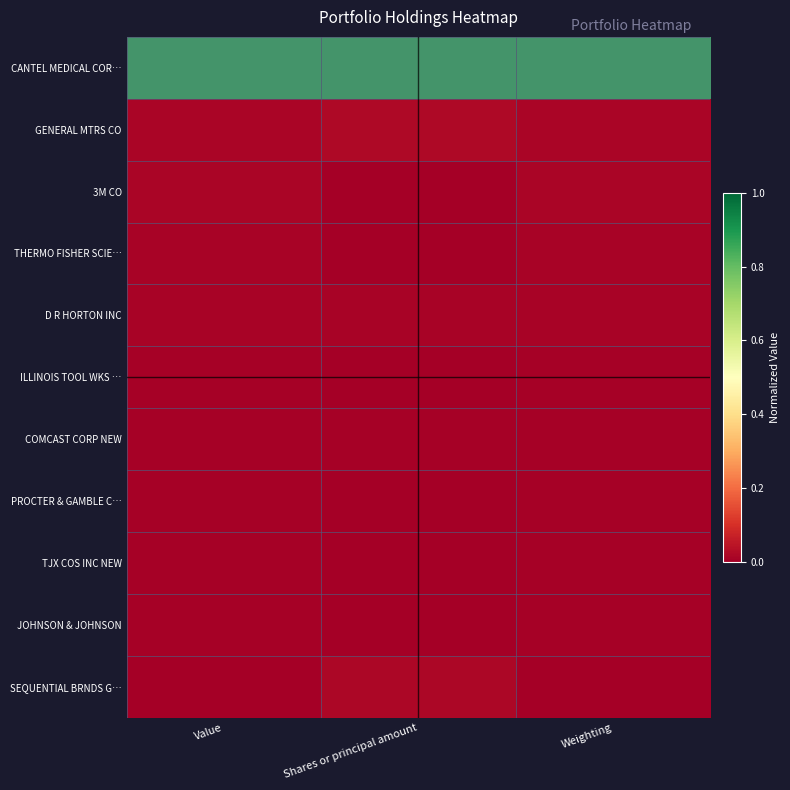

Reading right to left, transcribe all the data shown in this chart.

CANTEL MEDICAL COR…: Weighting=1.0	Shares or principal amount=1.0	Value=1.0
GENERAL MTRS CO: Weighting=0.0	Shares or principal amount=0.0	Value=0.0
3M CO: Weighting=0.0	Shares or principal amount=0.0	Value=0.0
THERMO FISHER SCIE…: Weighting=0.0	Shares or principal amount=0.0	Value=0.0
D R HORTON INC: Weighting=0.0	Shares or principal amount=0.0	Value=0.0
ILLINOIS TOOL WKS …: Weighting=0.0	Shares or principal amount=0.0	Value=0.0
COMCAST CORP NEW: Weighting=0.0	Shares or principal amount=0.0	Value=0.0
PROCTER & GAMBLE C…: Weighting=0.0	Shares or principal amount=0.0	Value=0.0
TJX COS INC NEW: Weighting=0.0	Shares or principal amount=0.0	Value=0.0
JOHNSON & JOHNSON: Weighting=0.0	Shares or principal amount=0.0	Value=0.0
SEQUENTIAL BRNDS G…: Weighting=0.0	Shares or principal amount=0.0	Value=0.0